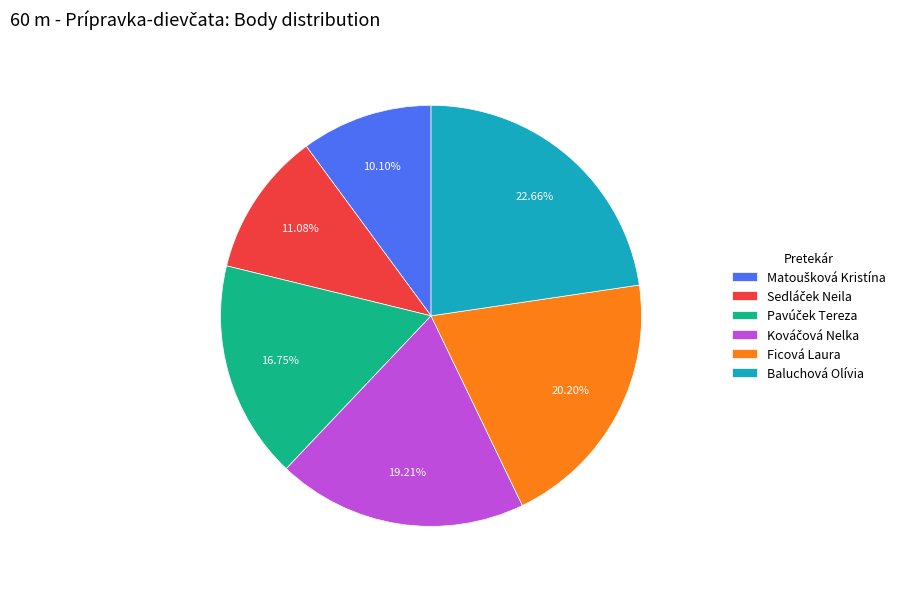

What is the largest slice in the pie chart?

Baluchová Olívia